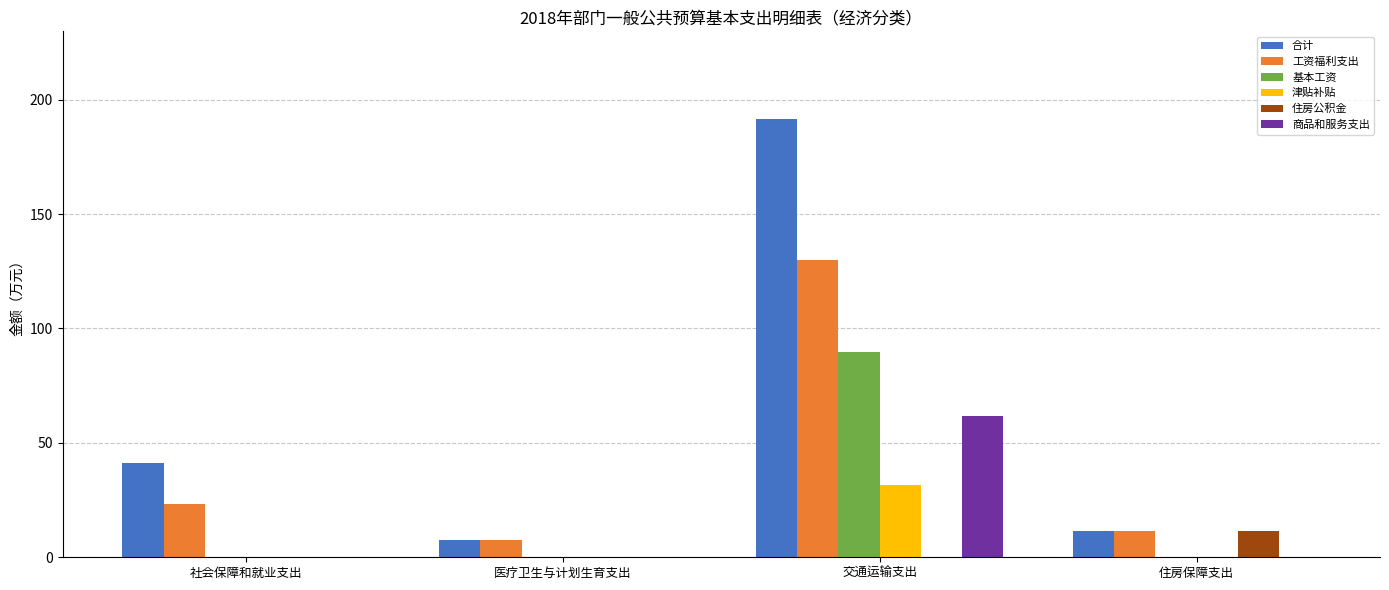

What is the sum of the 工资福利支出 values at 交通运输支出 and 医疗卫生与计划生育支出?

137.7